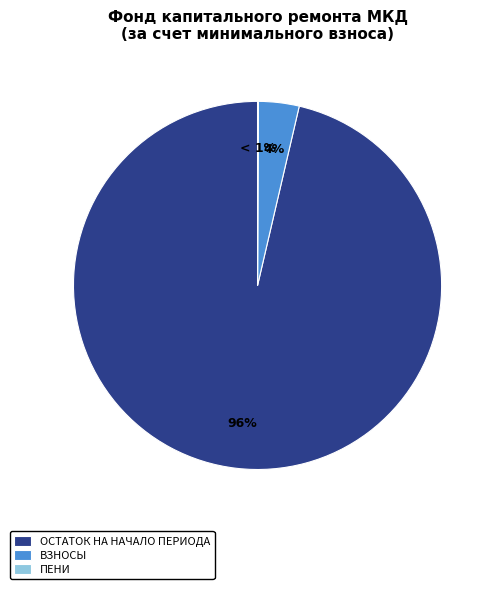

To the nearest percent, what portion does за счет минимального взноса represent?

100%